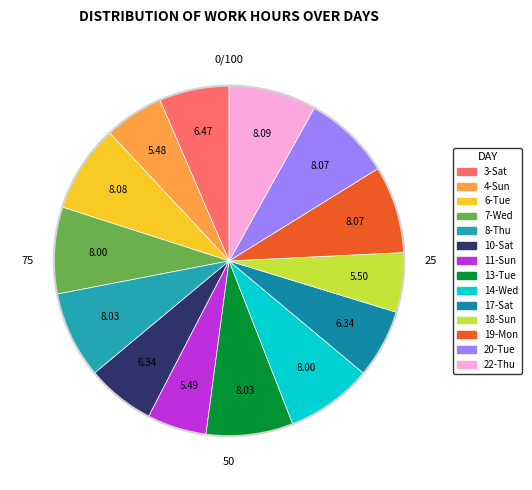

Do 8-Thu and 14-Wed together represent more than half of the pie?

No